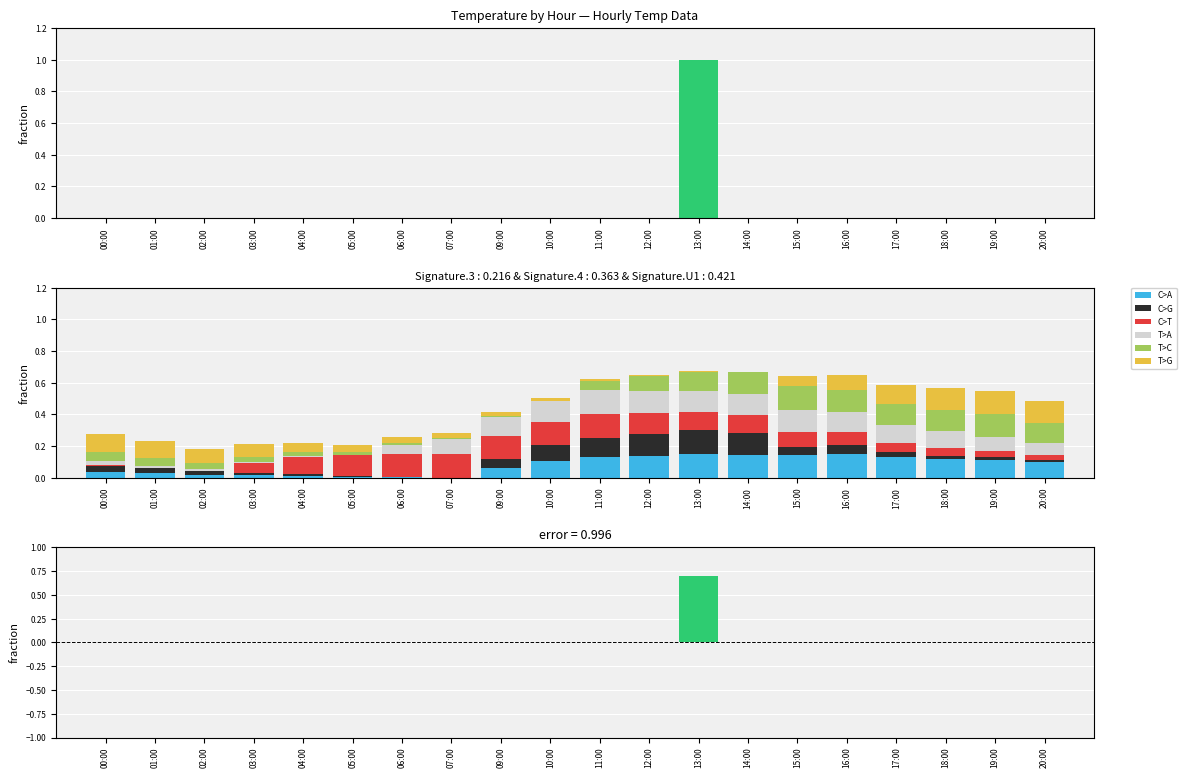

Between 20:00 and 15:00, which is larger?

15:00